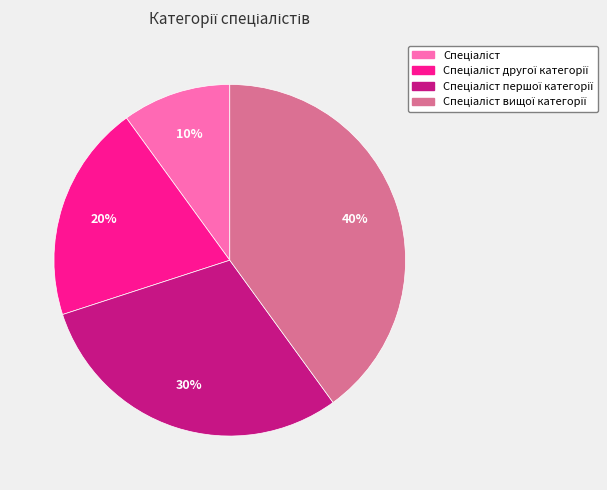

To the nearest percent, what is the average slice percentage?

25%